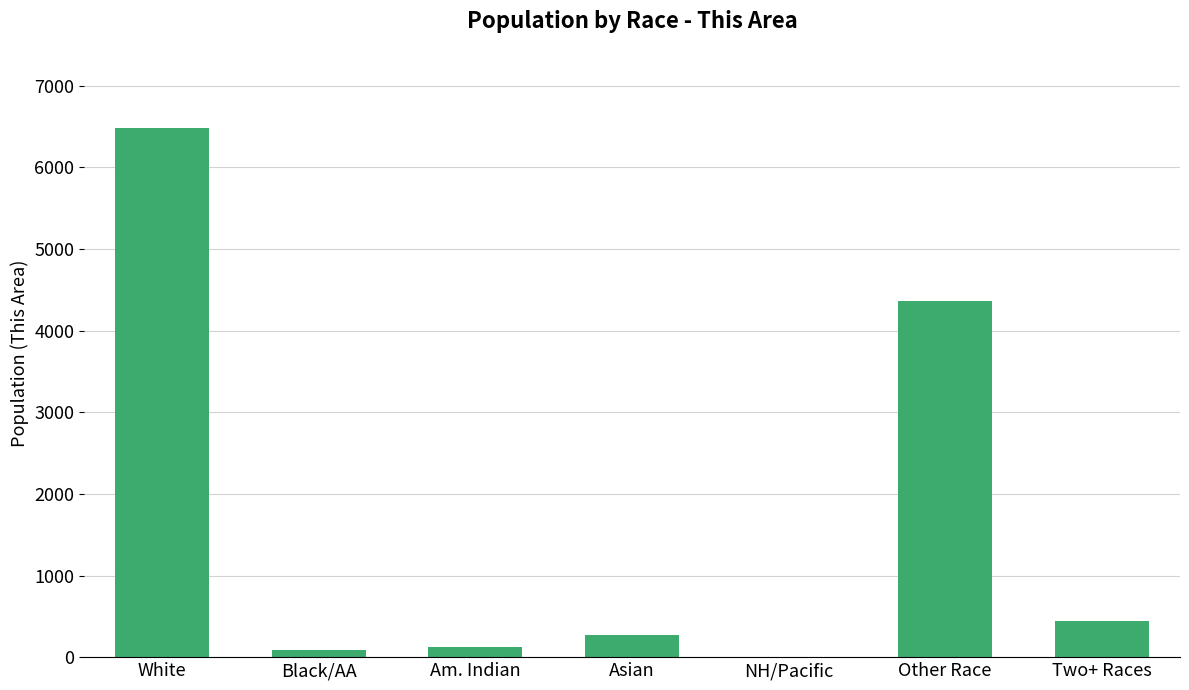

True or false: the data shows 128 at Am. Indian.

True